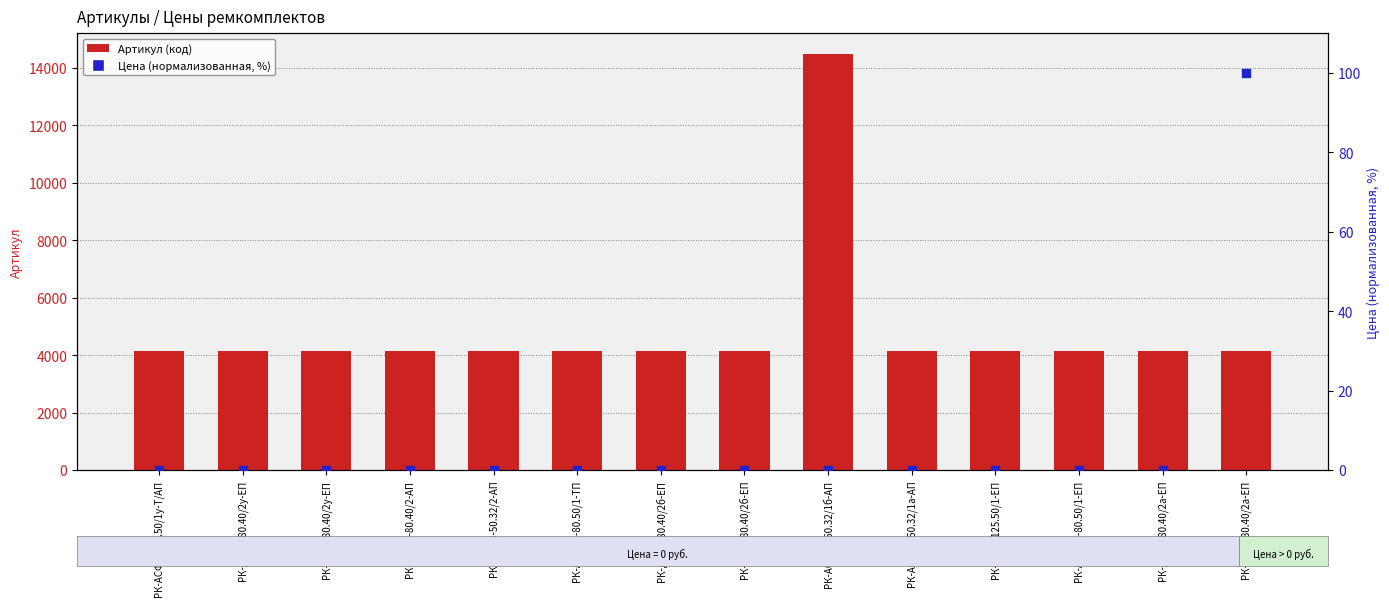

Which series has the widest spread of Y values?

Артикул